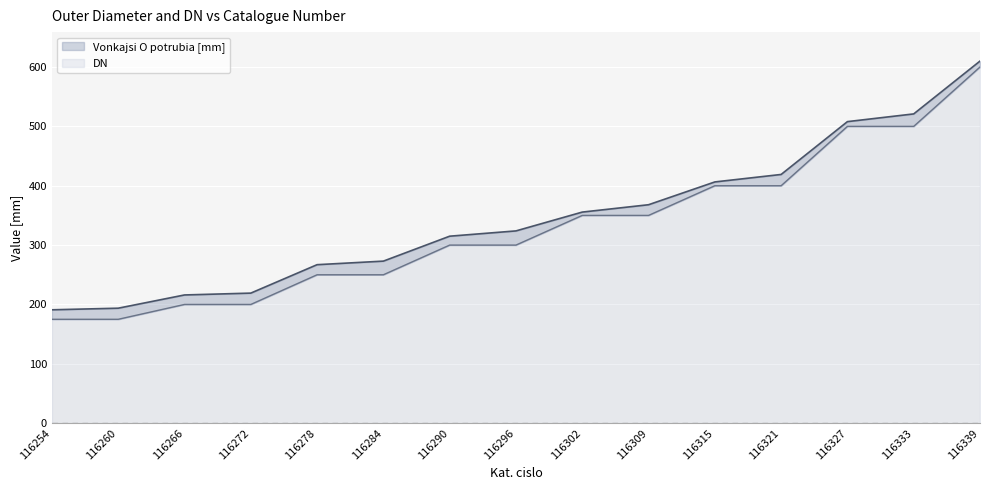

What is the spread (max minus min) of values at 116266?

16.0